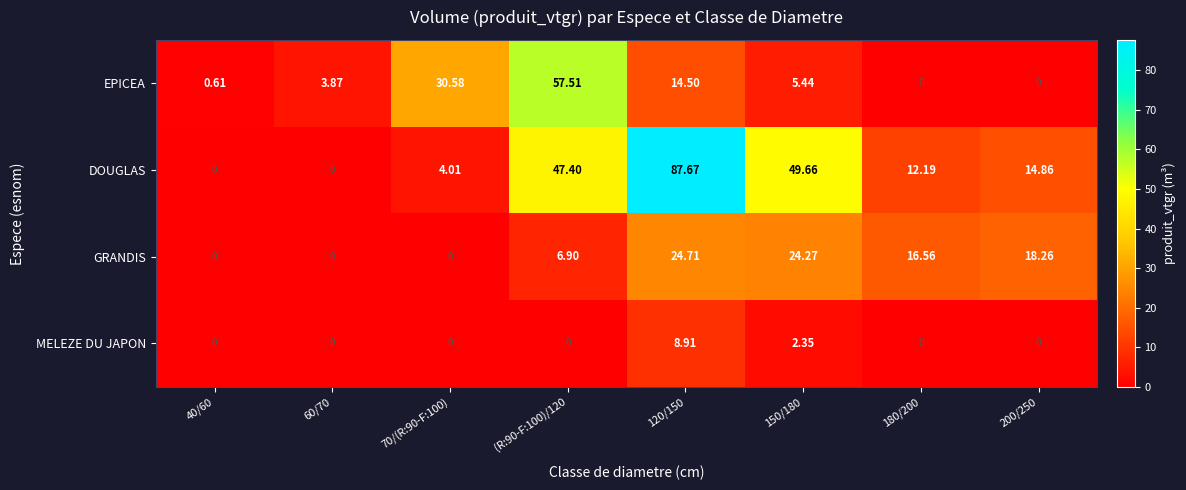

Which series changed the most between 60/70 and 150/180?

DOUGLAS